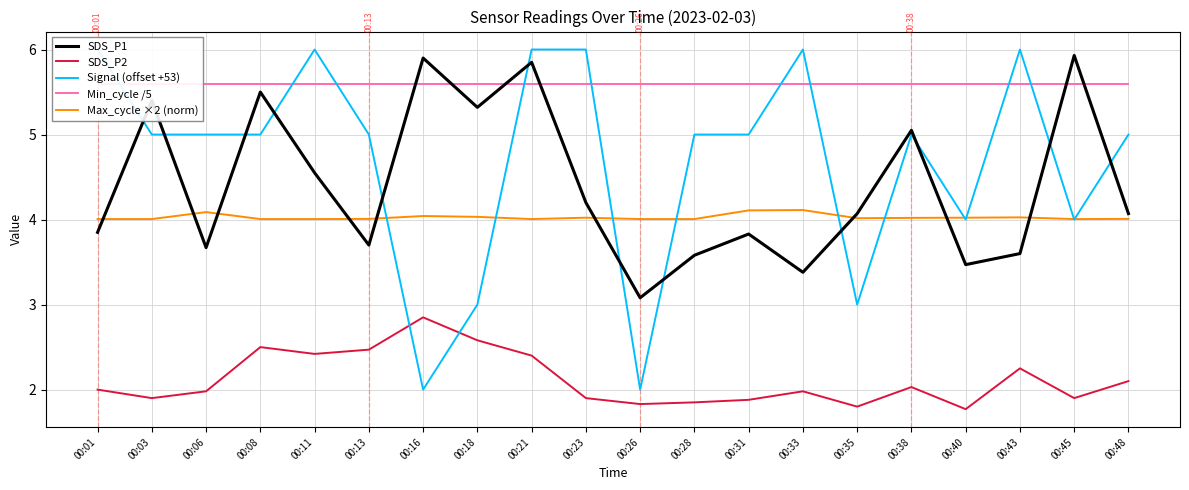

In SDS_P2, how many points are higher than both neighbors (excluding endpoints)?

5